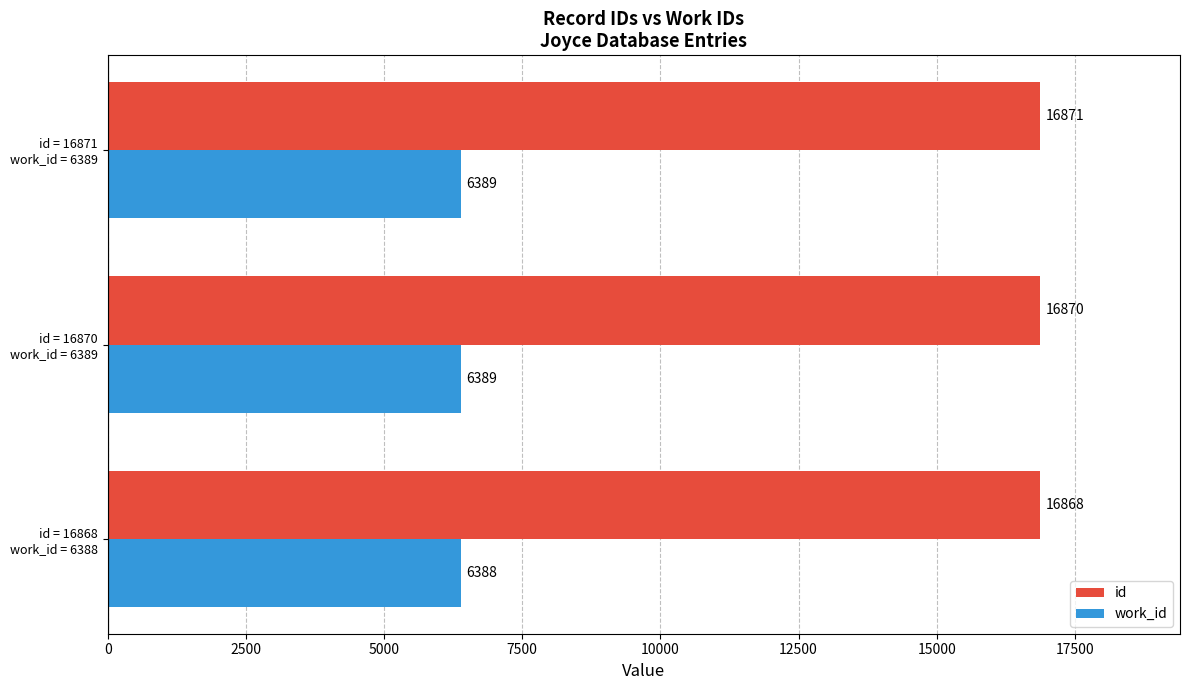

At which category is the sum across all series the highest?

id = 16871
work_id = 6389